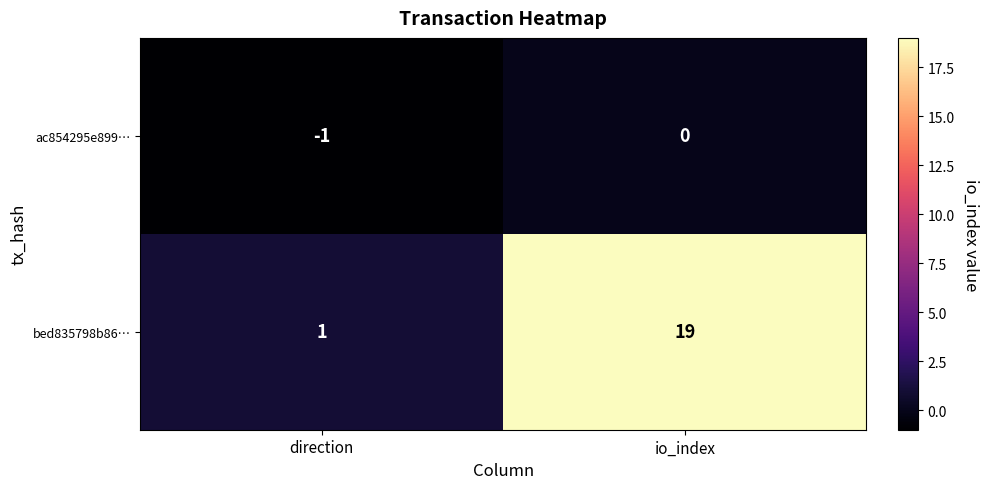

Between direction and io_index, which series saw the biggest shift?

bed835798b86…